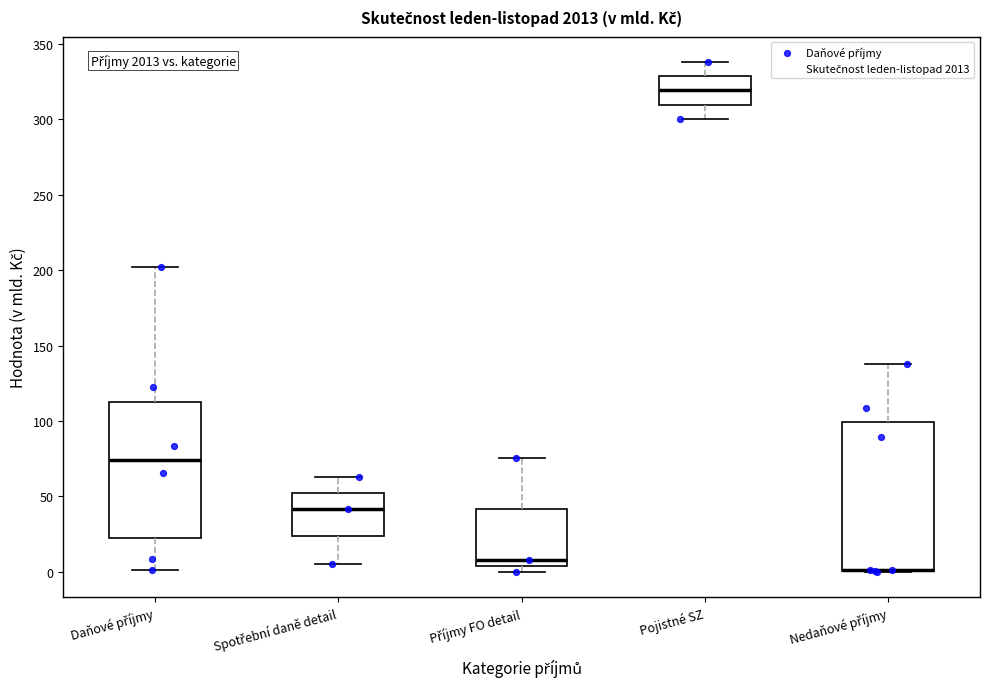

Reading left to right, transcribe this box plot: for each box, give where its median line is, the range the box spans, and where its two whiskers end, as read against the y-axis. The values are not printed on the chart, so give them approximately, as read against the axis.

Daňové příjmy: median 75, box 20 to 115, whiskers 0 to 200
Spotřební daně detail: median 40, box 25 to 50, whiskers 5 to 65
Příjmy FO detail: median 10, box 5 to 40, whiskers 0 to 75
Pojistné SZ: median 320, box 310 to 330, whiskers 300 to 340
Nedaňové příjmy: median 0 (drawn on the box's lower edge), box 0 to 100, whiskers 0 to 140